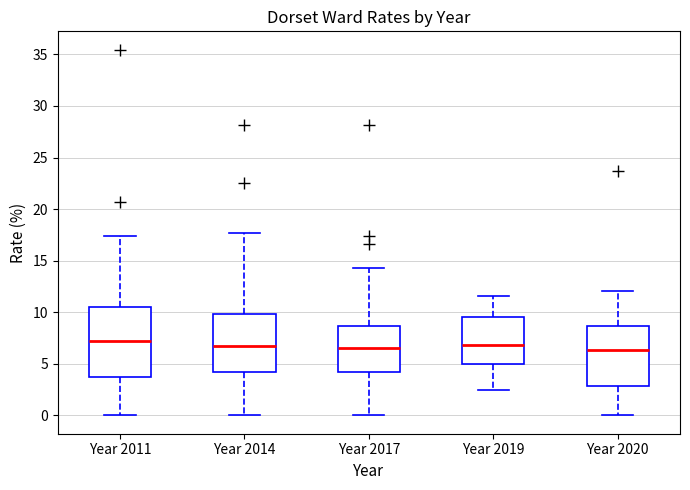

Reading left to right, transcribe this box plot: for each box, give where its median line is, the range the box spans, and where its two whiskers end, as read against the y-axis. The values are not printed on the chart, so give them approximately, as read against the axis.

Year 2011: median 7.0, box 3.5 to 10.5, whiskers 0.0 to 17.5
Year 2014: median 6.5, box 4.0 to 10.0, whiskers 0.0 to 17.5
Year 2017: median 6.5, box 4.0 to 8.5, whiskers 0.0 to 14.5
Year 2019: median 7.0, box 5.0 to 9.5, whiskers 2.5 to 11.5
Year 2020: median 6.5, box 3.0 to 8.5, whiskers 0.0 to 12.0